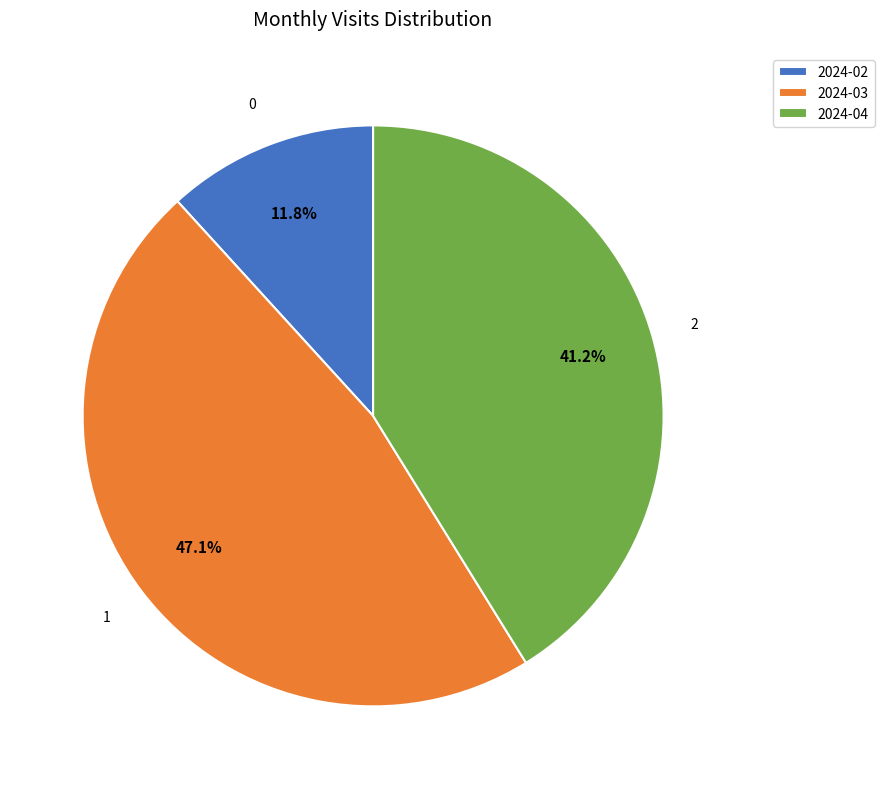

How many slices are in this pie chart?

3